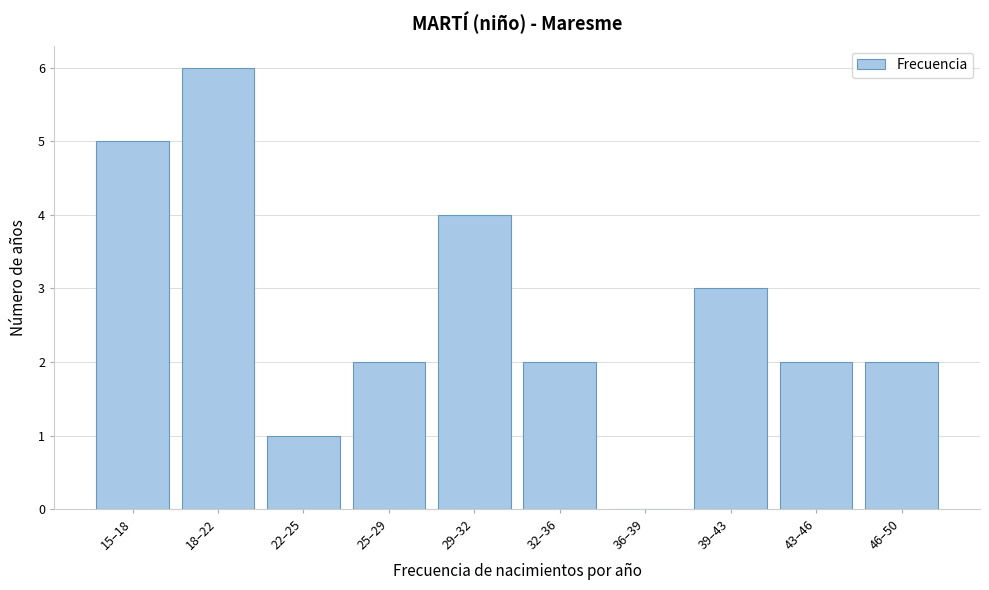

Reading right to left, extract all data points from this chart.

46–50=2	43–46=2	39–43=3	36–39=0	32–36=2	29–32=4	25–29=2	22–25=1	18–22=6	15–18=5